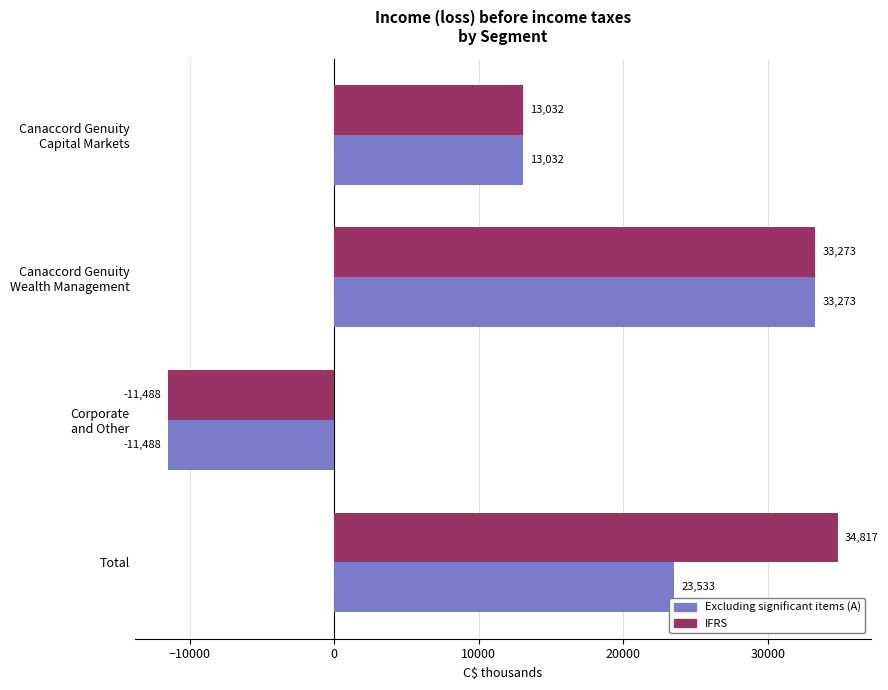

How many Excluding significant items (A) values are between 13032 and 33273?

3